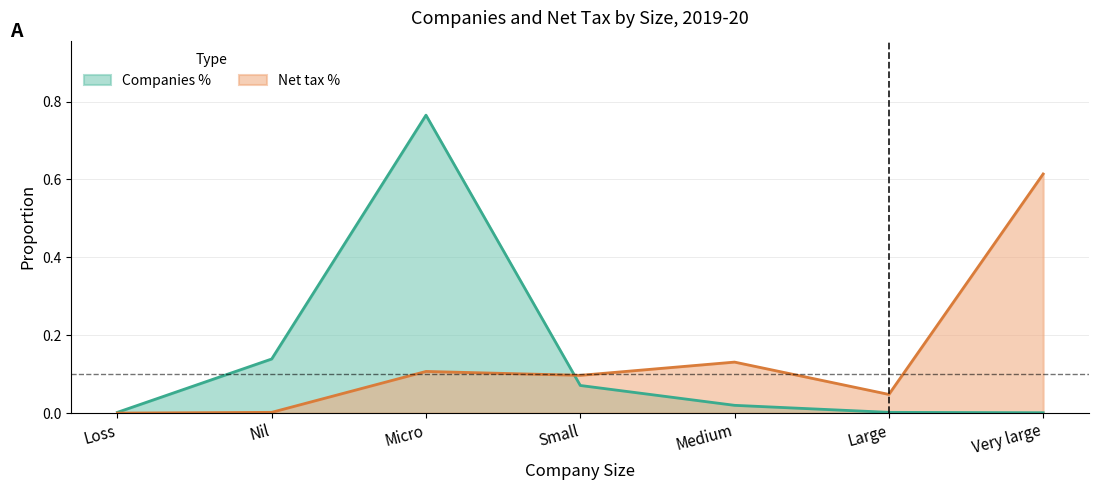

The Net tax % series shows 0.1 at Micro. True or false?

False